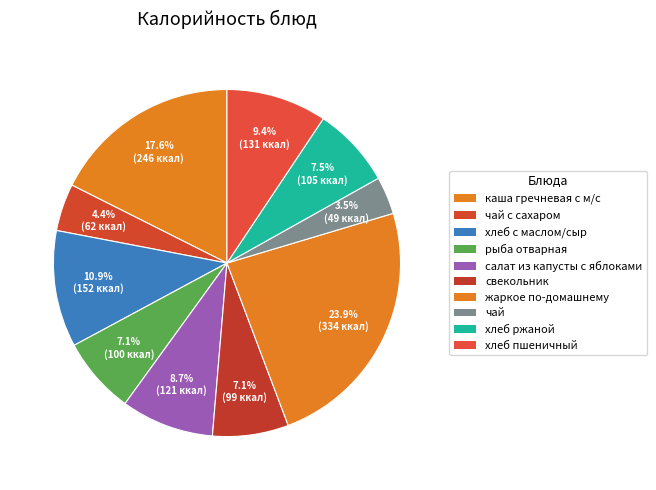

How many segments does this pie chart have?

10